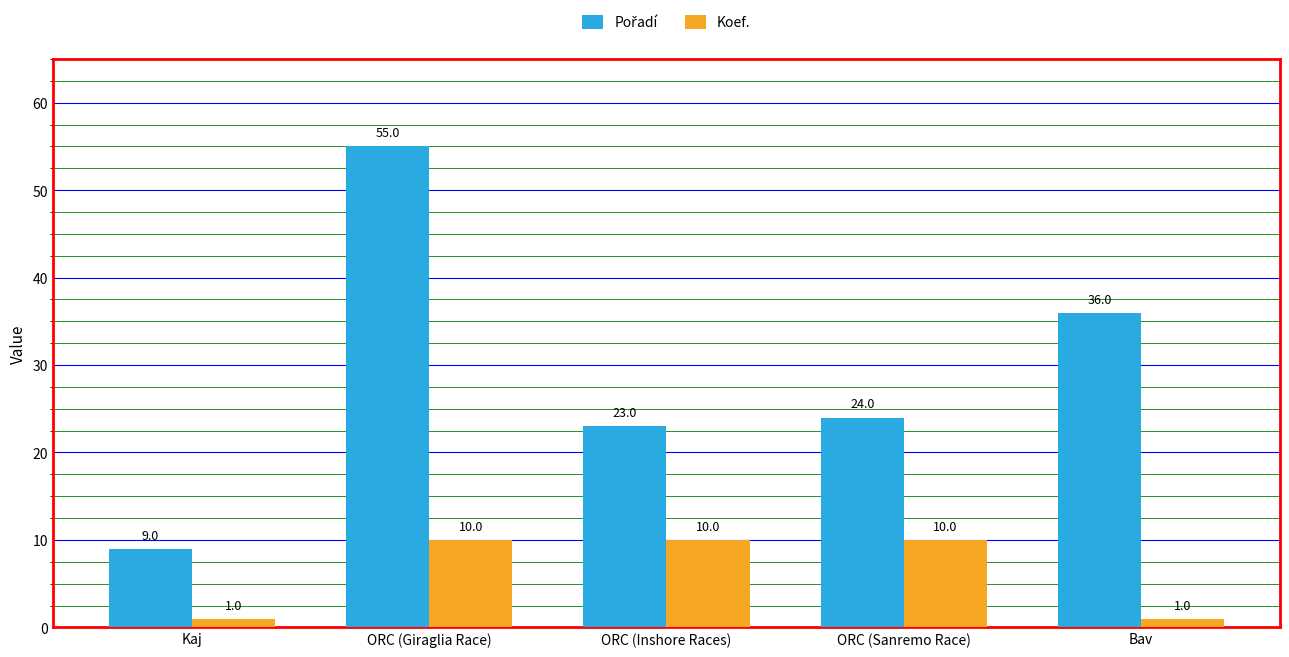

At which category is the sum across all series the highest?

ORC (Giraglia Race)